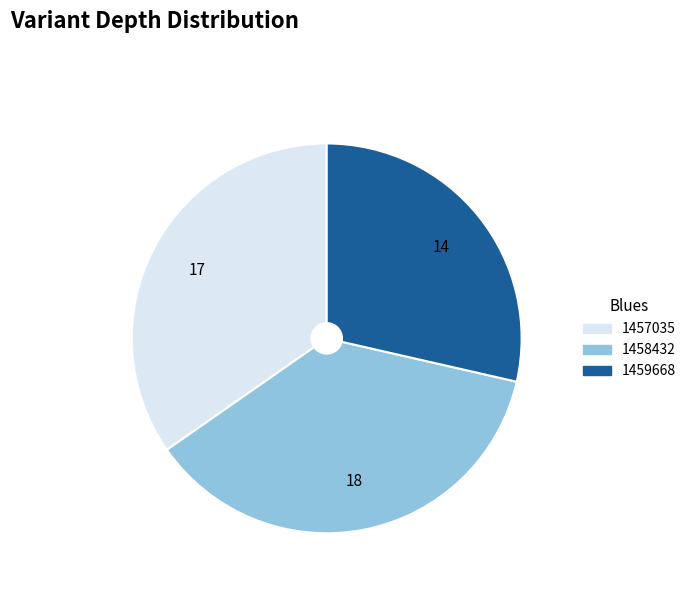

Is it true that 1457035 is 35% of the pie?

True